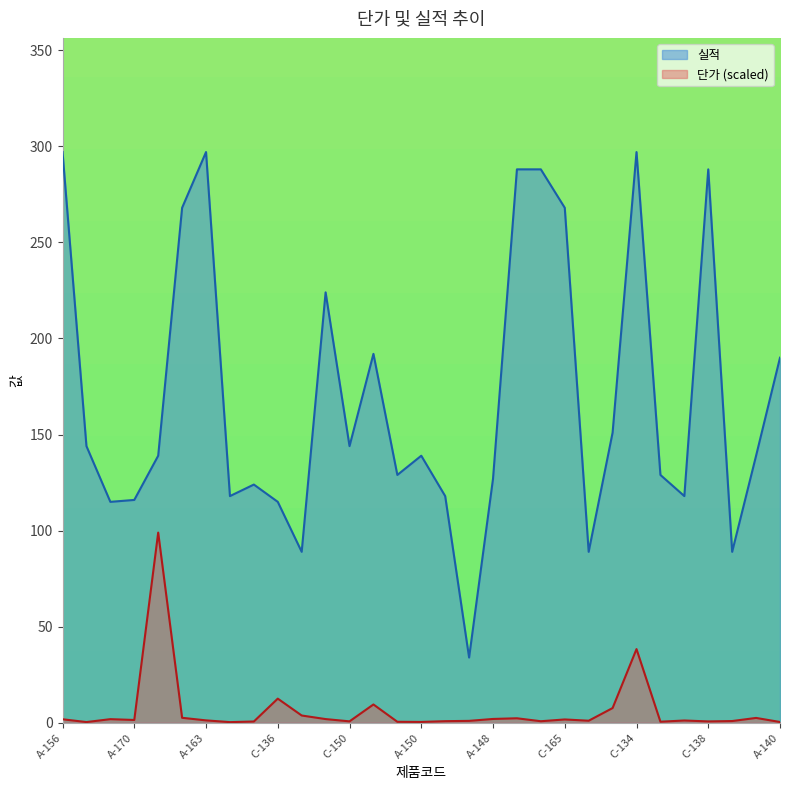

What is the label of the 11th point from the left?

C-144